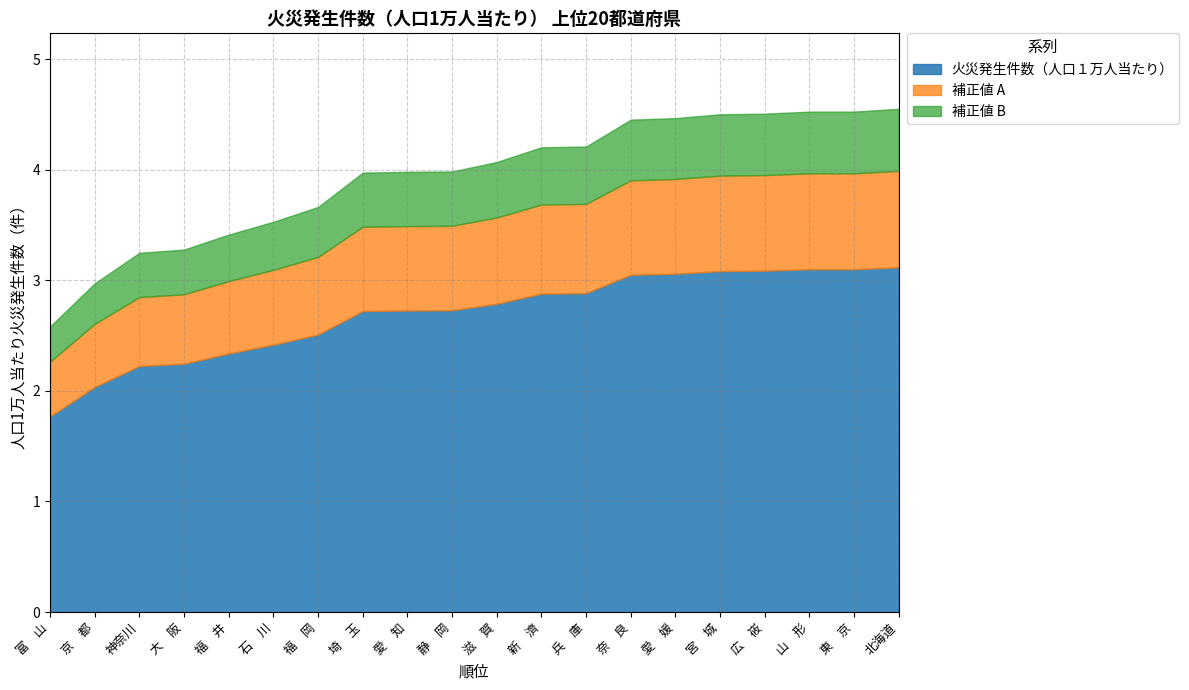

Count the Group C values in the range 0 to 1.

20